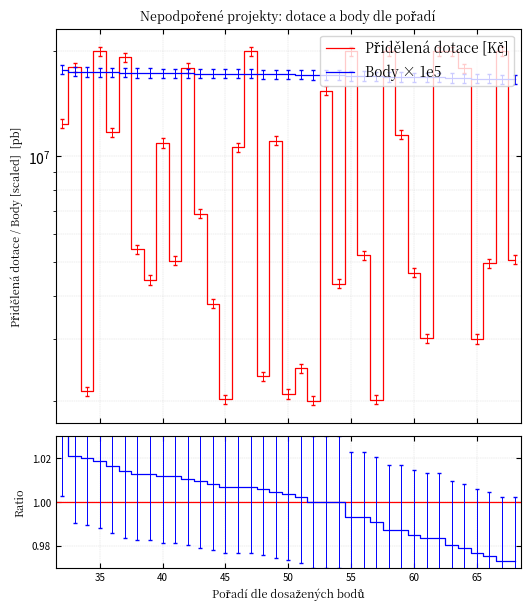

True or false: Přidělená dotace (Kč) and Body celkem cross at least once.

True